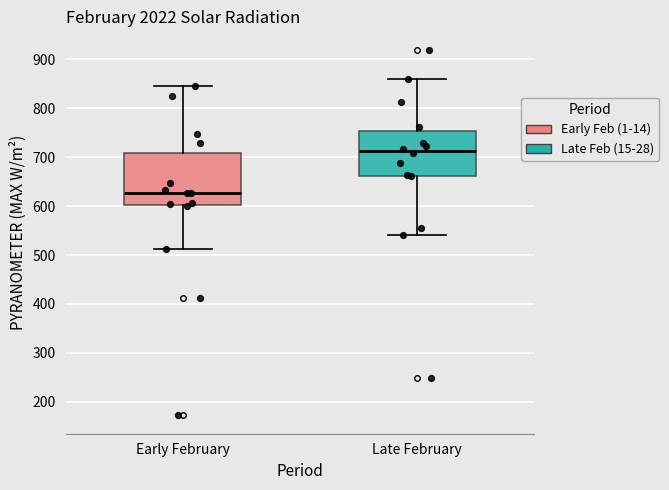

Comparing the boxes themselves (not the whiskers), which one is the tallest?

Early February